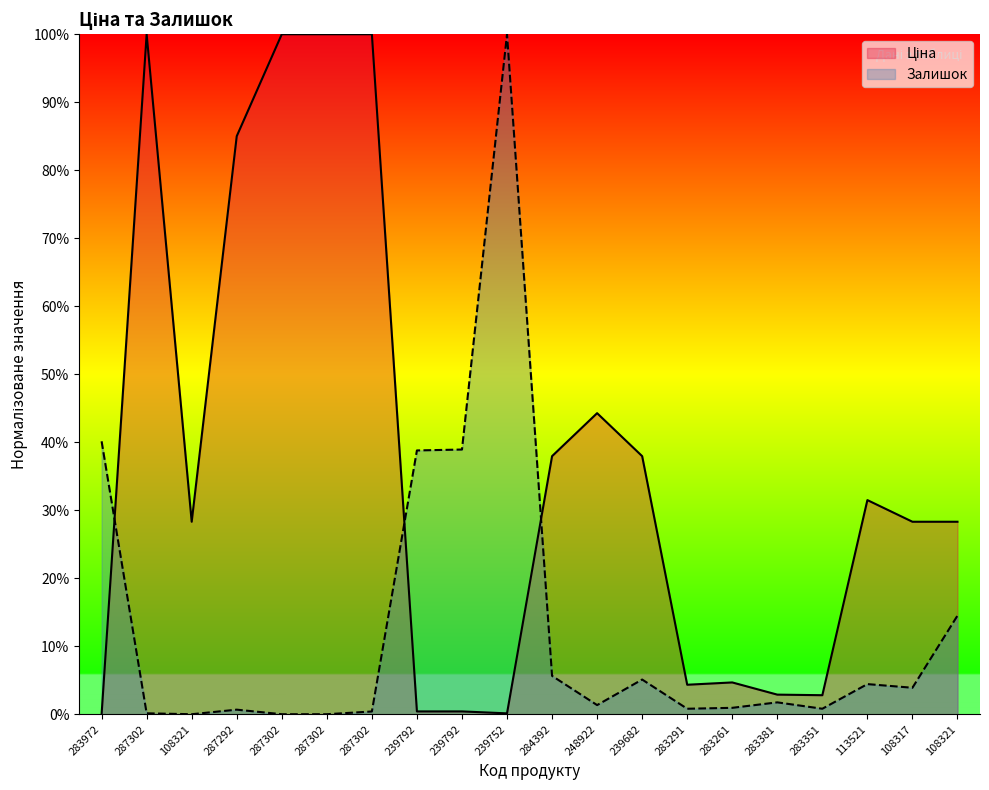

Reading left to right, transcribe all the data shown in this chart.

Ціна: 0.0	1.0	0.3	0.9	1.0	1.0	1.0	0.0	0.0	0.0	0.4	0.4	0.4	0.0	0.0	0.0	0.0	0.3	0.3	0.3
Залишок: 0.4	0.0	0.0	0.0	0.0	0.0	0.0	0.4	0.4	1.0	0.1	0.0	0.1	0.0	0.0	0.0	0.0	0.0	0.0	0.1